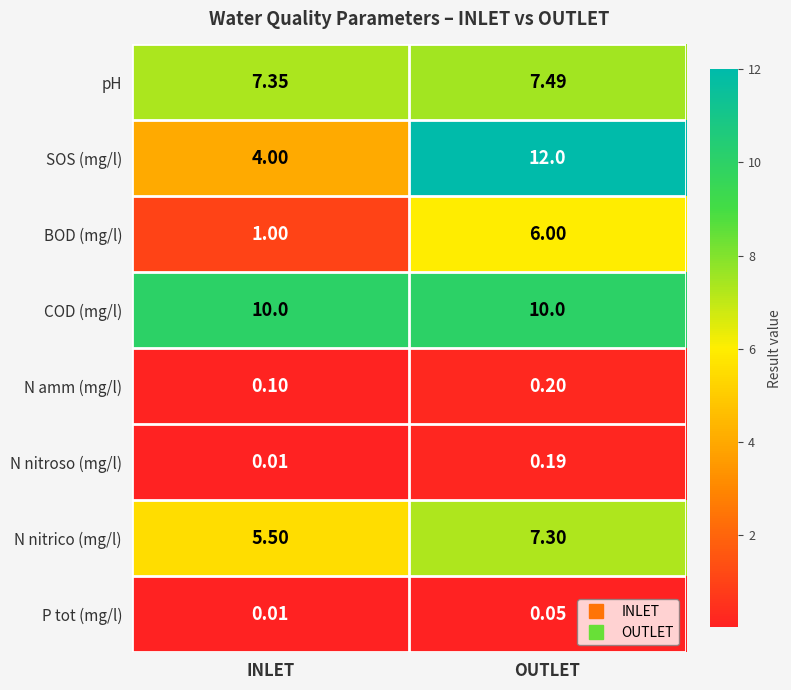

Which series has the widest spread of values?

SOS (mg/l)